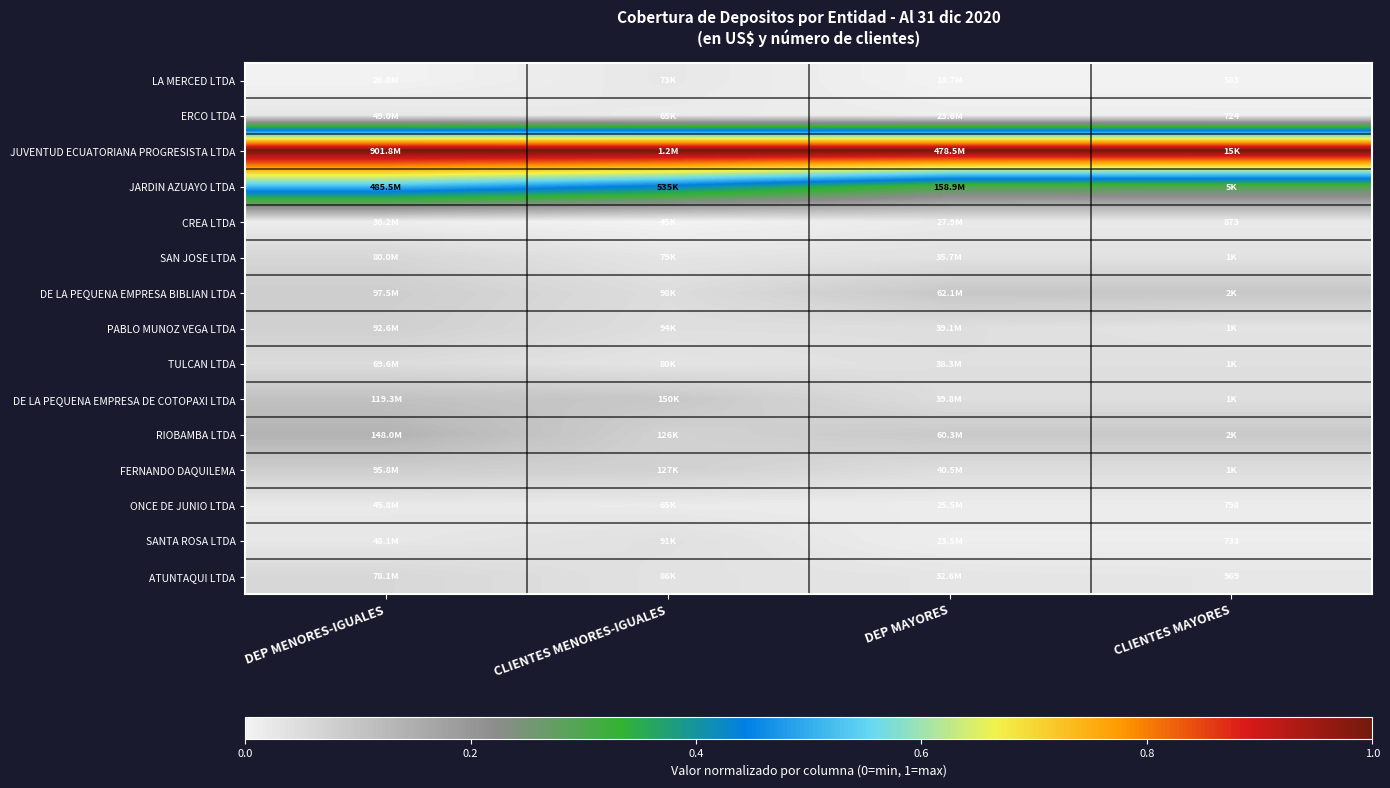

True or false: JUVENTUD ECUATORIANA PROGRESISTA LTDA has a value of 1.0 at DEP MENORES-IGUALES.

True